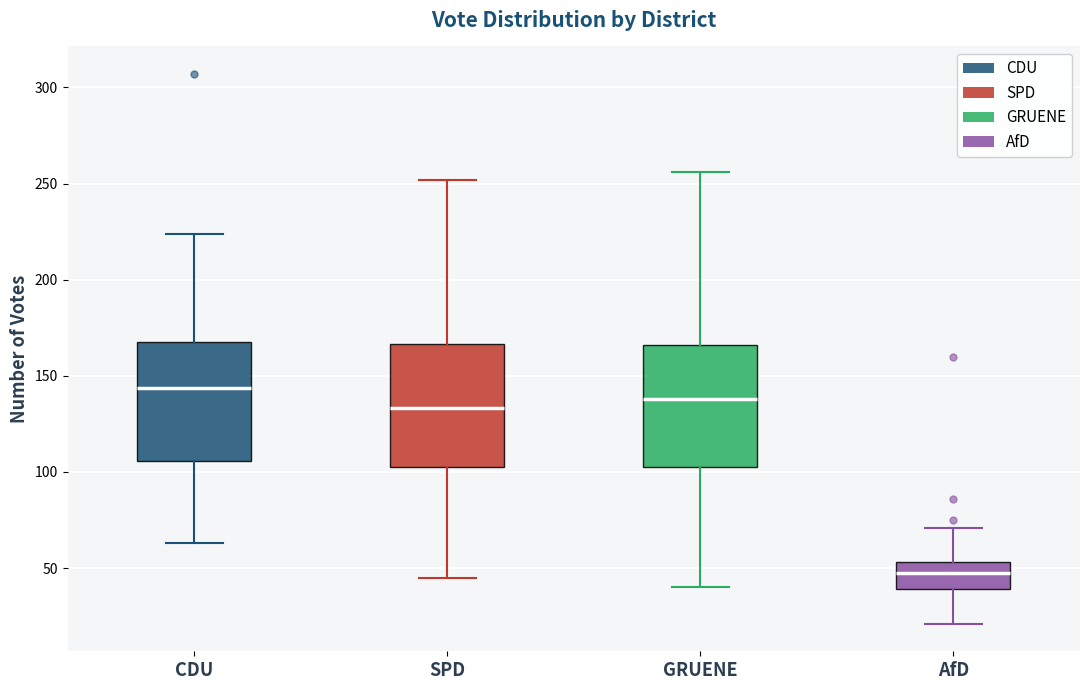

Reading left to right, transcribe this box plot: for each box, give where its median line is, the range the box spans, and where its two whiskers end, as read against the y-axis. The values are not printed on the chart, so give them approximately, as read against the axis.

CDU: median 145, box 105 to 170, whiskers 65 to 225
SPD: median 135, box 105 to 165, whiskers 45 to 250
GRUENE: median 140, box 105 to 165, whiskers 40 to 255
AfD: median 50, box 40 to 55, whiskers 20 to 70